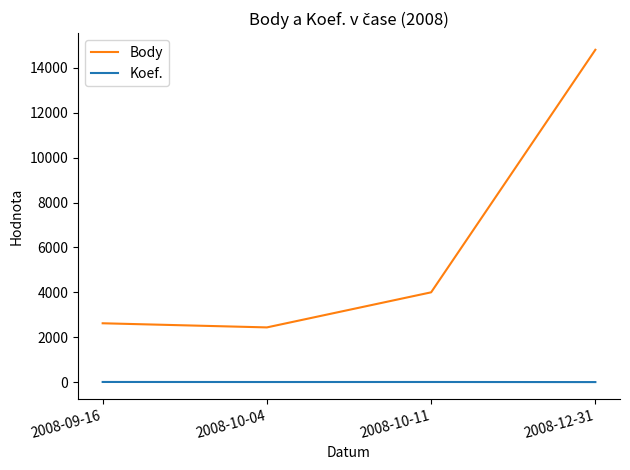

True or false: Body has more than 0 points higher than both neighbors.

False